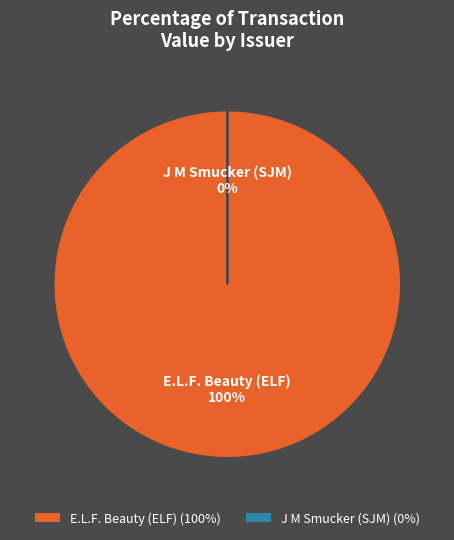

How many segments does this pie chart have?

2